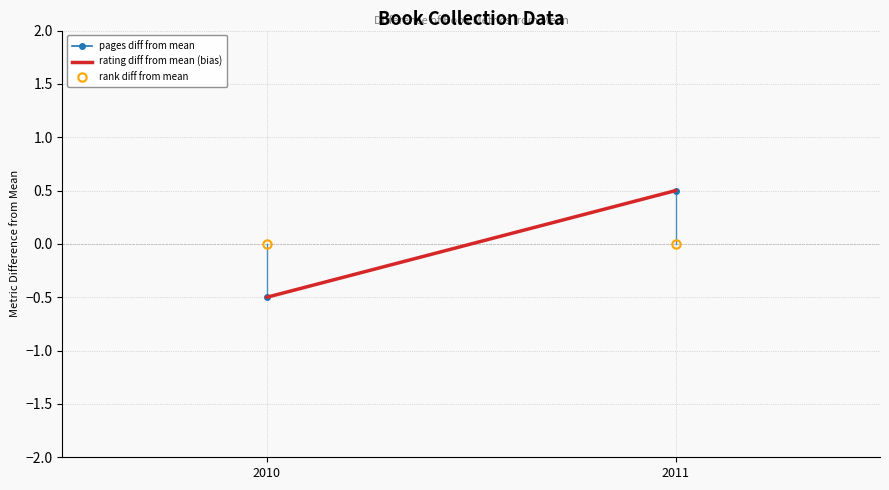

Which series has the largest total across all categories?

pages diff from mean